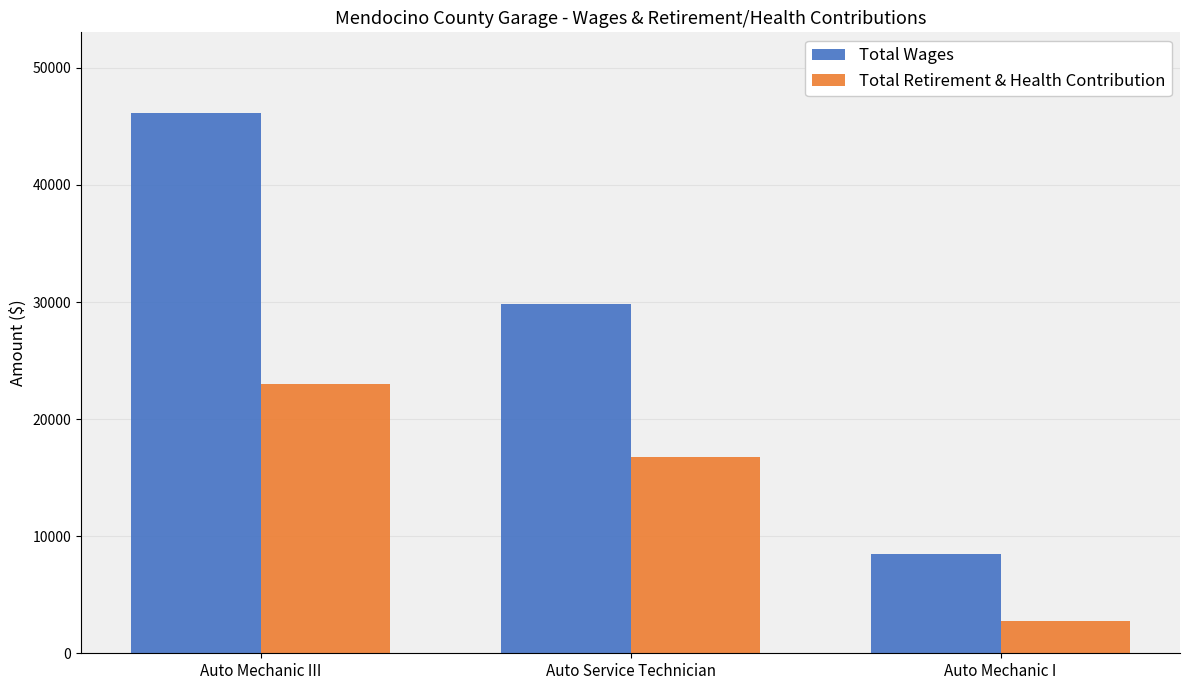

Reading left to right, list all the values displayed in this chart.

Total Wages: 46122	29824	8439
Total Retirement & Health Contribution: 22959	16806	2725